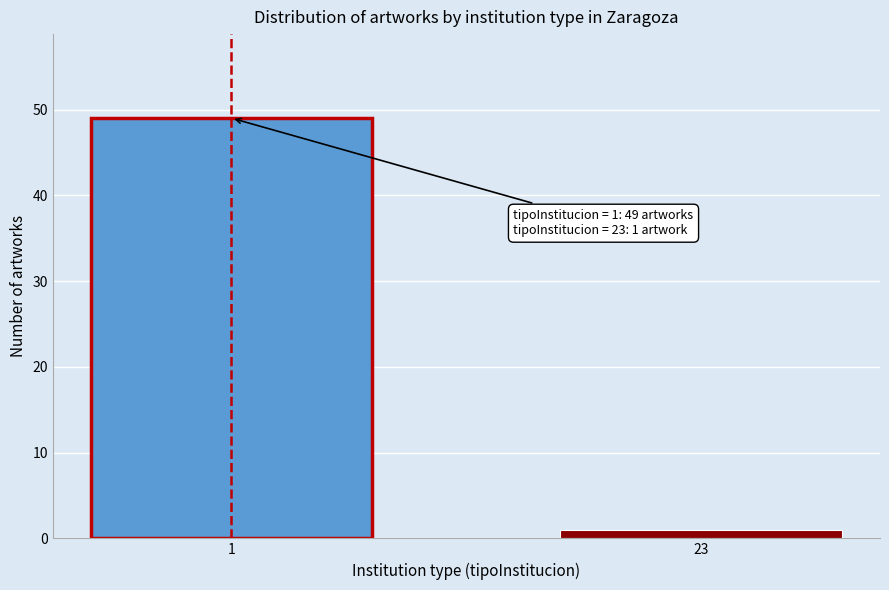

Reading right to left, list all the values displayed in this chart.

1	49